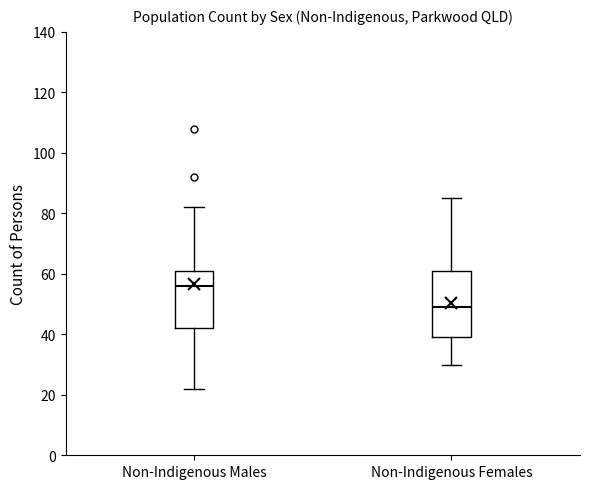

Reading left to right, transcribe this box plot: for each box, give where its median line is, the range the box spans, and where its two whiskers end, as read against the y-axis. The values are not printed on the chart, so give them approximately, as read against the axis.

Non-Indigenous Males: median 56, box 42 to 62, whiskers 22 to 82
Non-Indigenous Females: median 50, box 40 to 62, whiskers 30 to 86